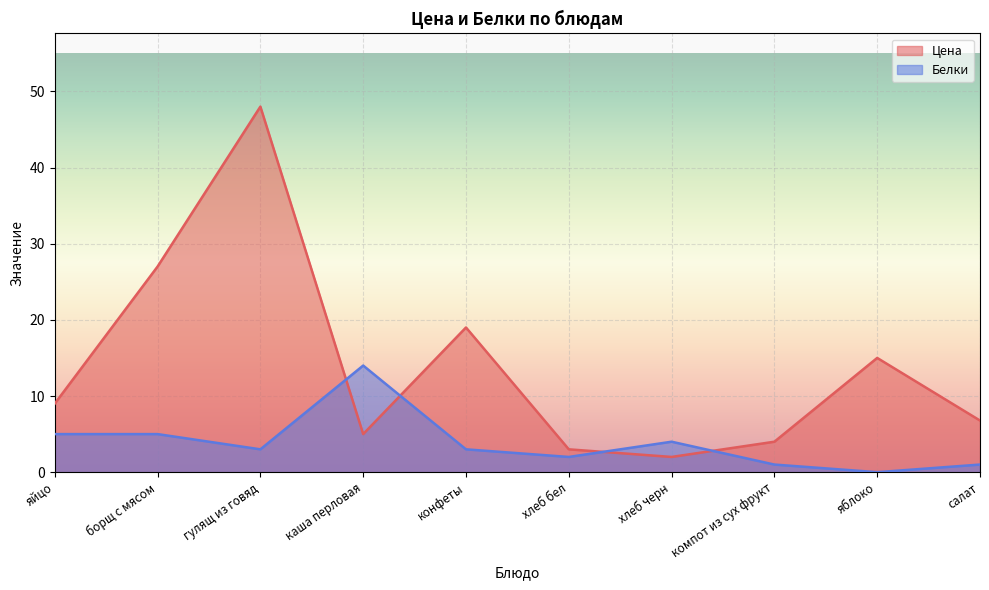

How many interior local peaks does the Цена series have?

3